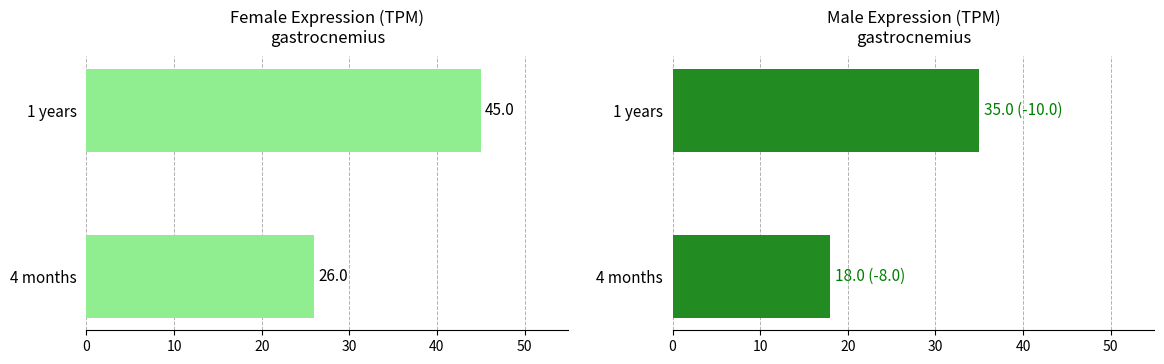

Is the value of male at 1 years greater than the value of female at 4 months?

Yes